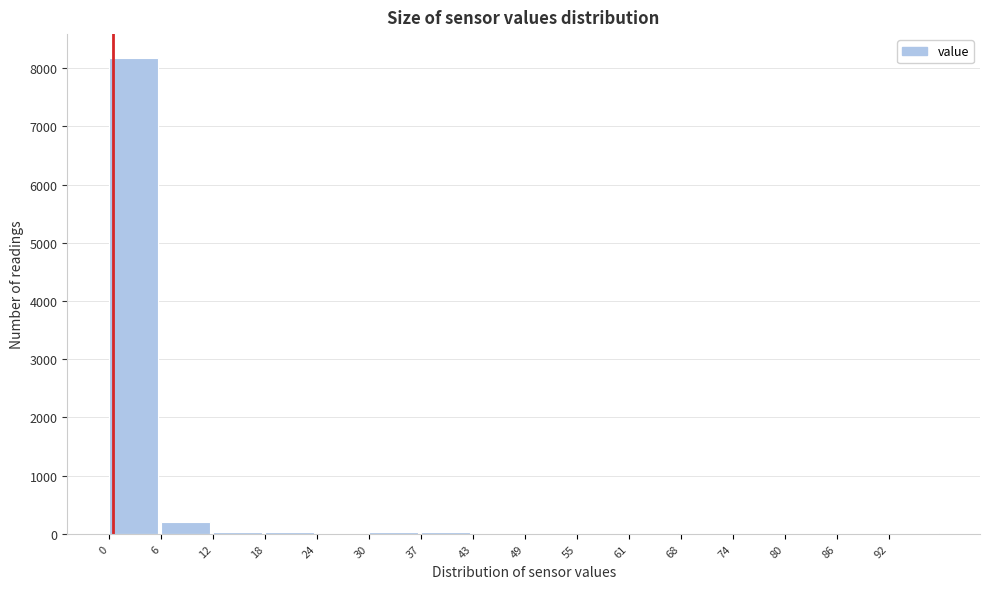

Over which range of the x-axis is the bar tallest?

0 to 6